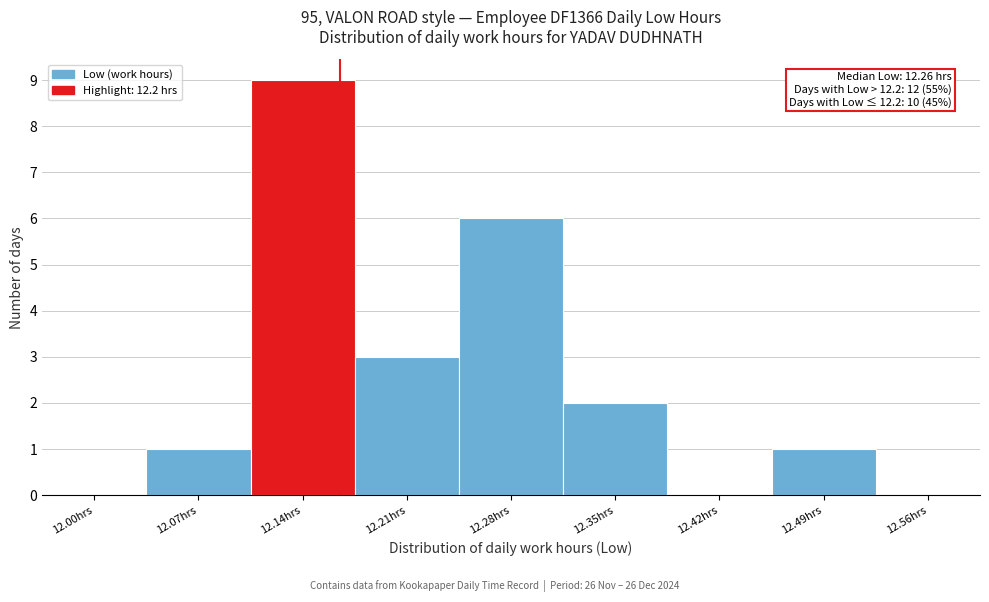

Reading right to left, list all the values displayed in this chart.

12.56hrs=0	12.49hrs=1	12.42hrs=0	12.35hrs=2	12.28hrs=6	12.21hrs=3	12.14hrs=9	12.07hrs=1	12.00hrs=0